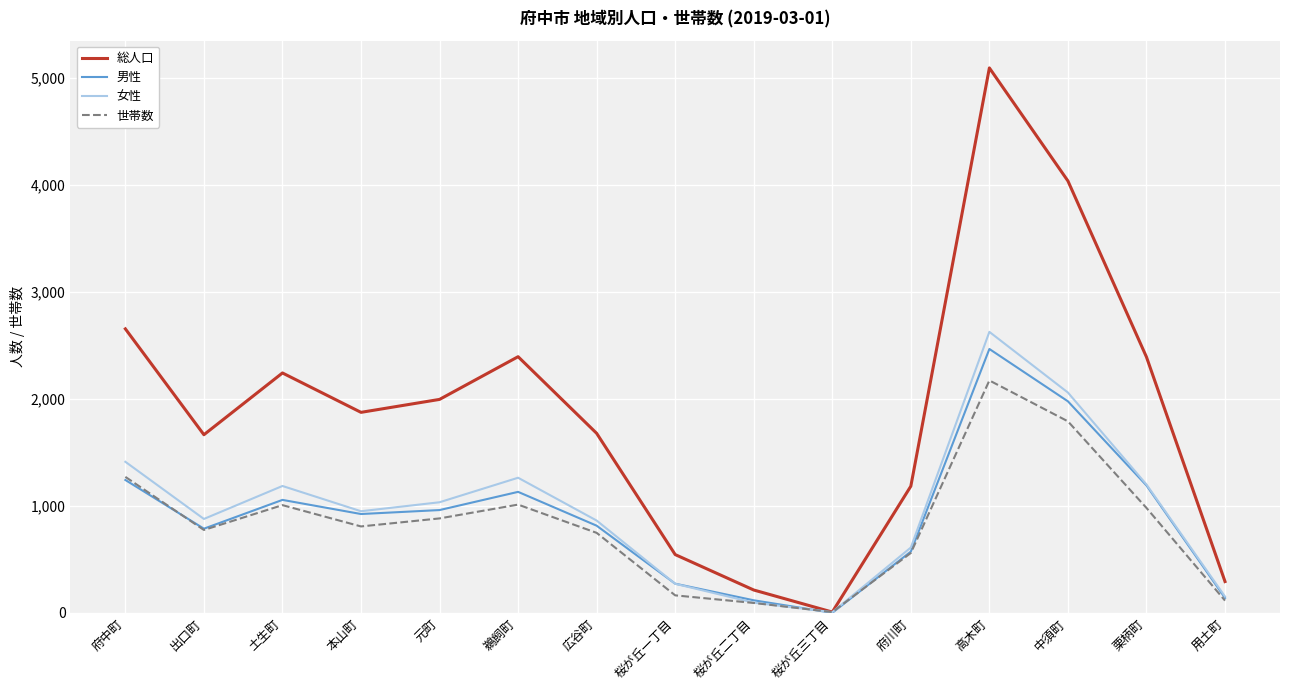

What is the total value across all series at 土生町?

5491